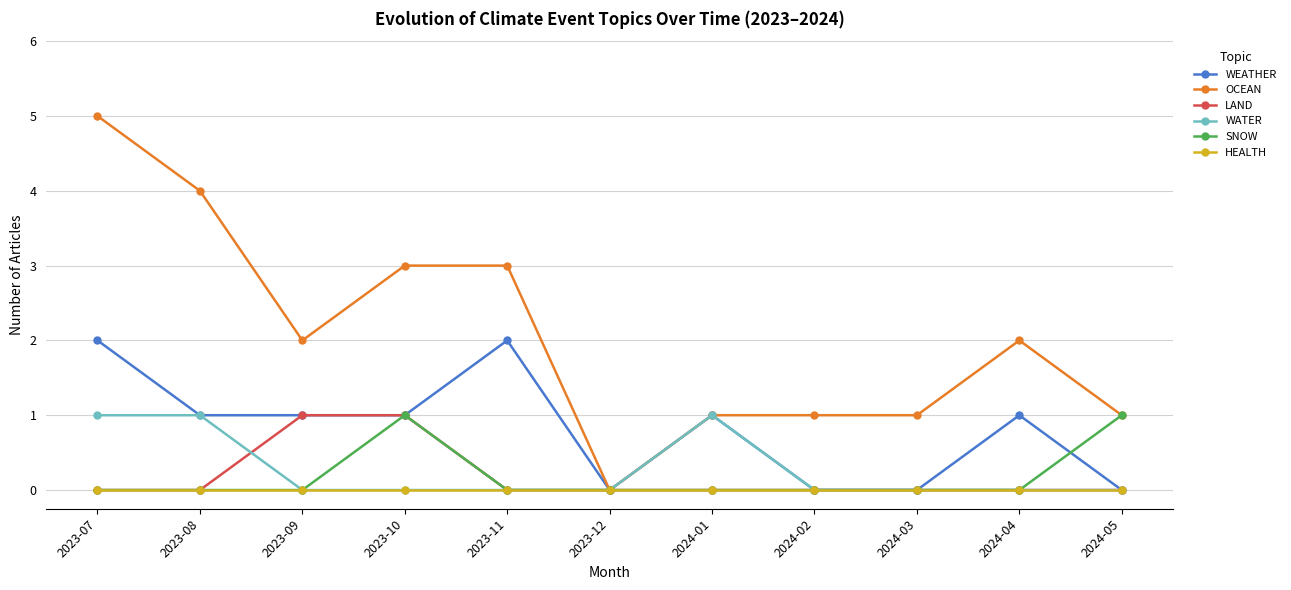

The value of WATER at 2023-07 is 2. True or false?

False